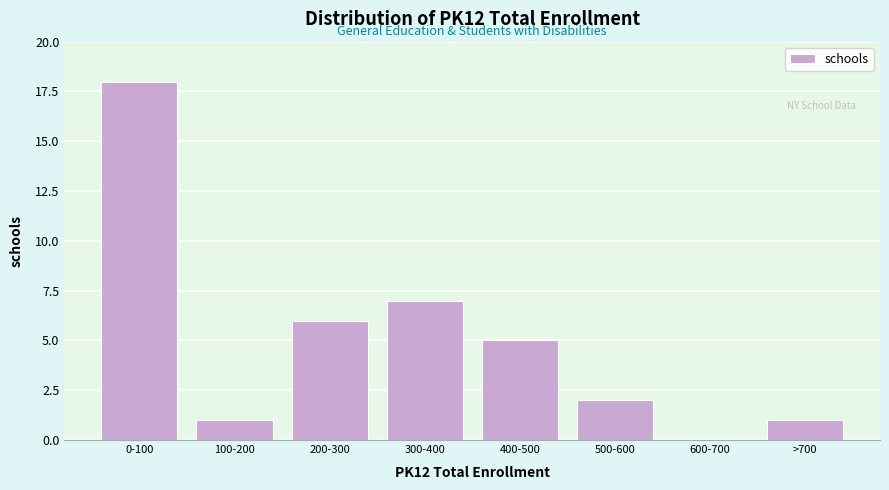

Reading left to right, what are all the values shown in this chart?

0-100=18	100-200=1	200-300=6	300-400=7	400-500=5	500-600=2	600-700=0	>700=1